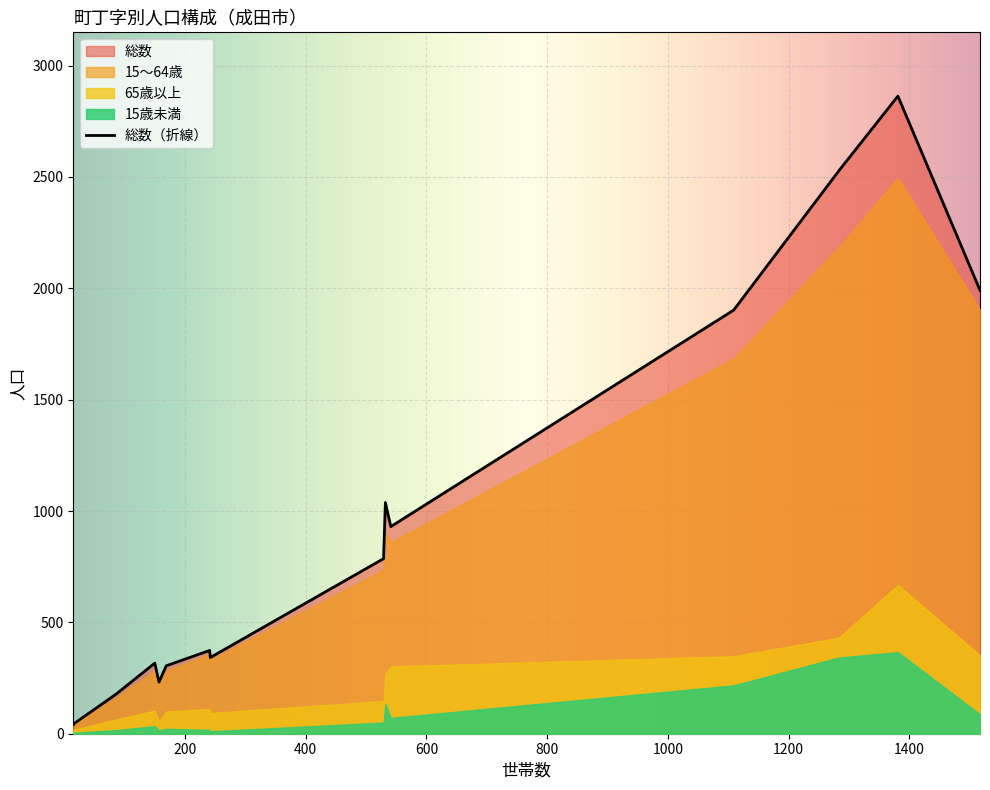

What is the difference between the second highest and minimum values in the 65歳以上 series?

414